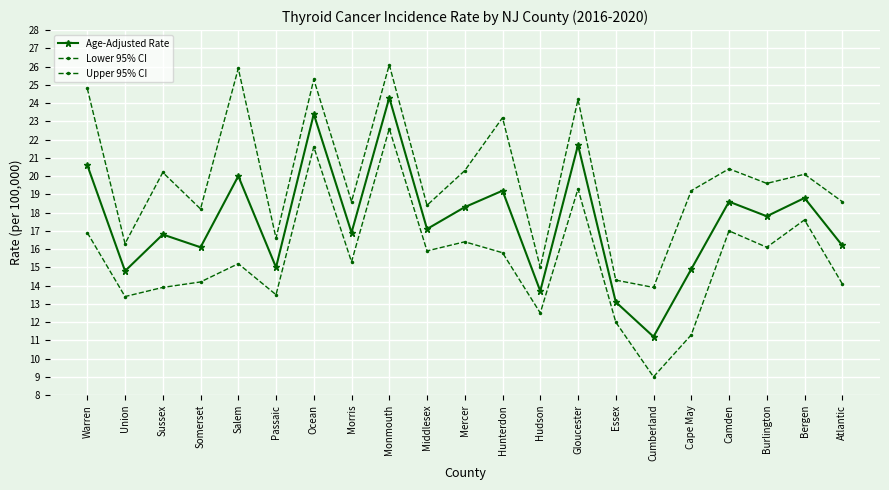

What is the sum of the Lower 95% CI values at Hudson and Passaic?

26.0